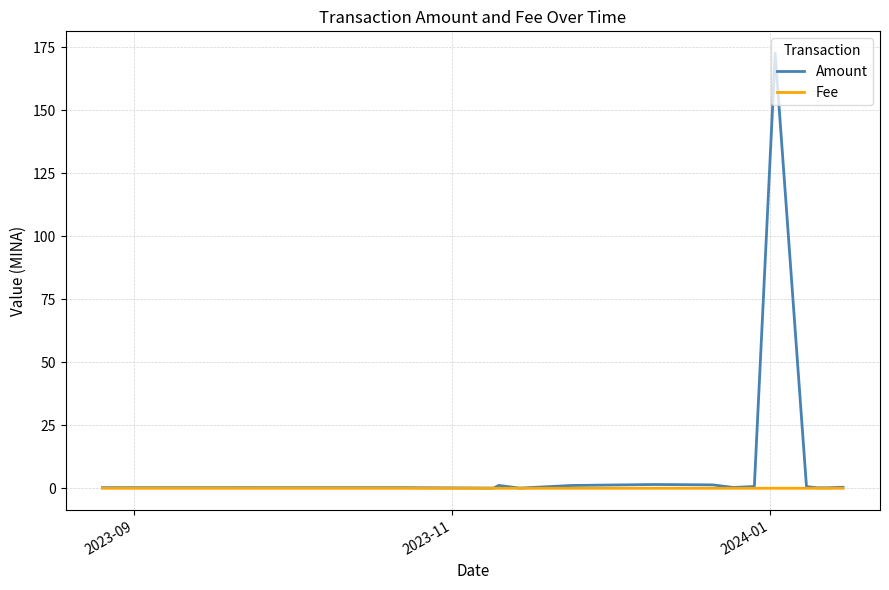

Which series has the largest range (max minus min)?

Amount